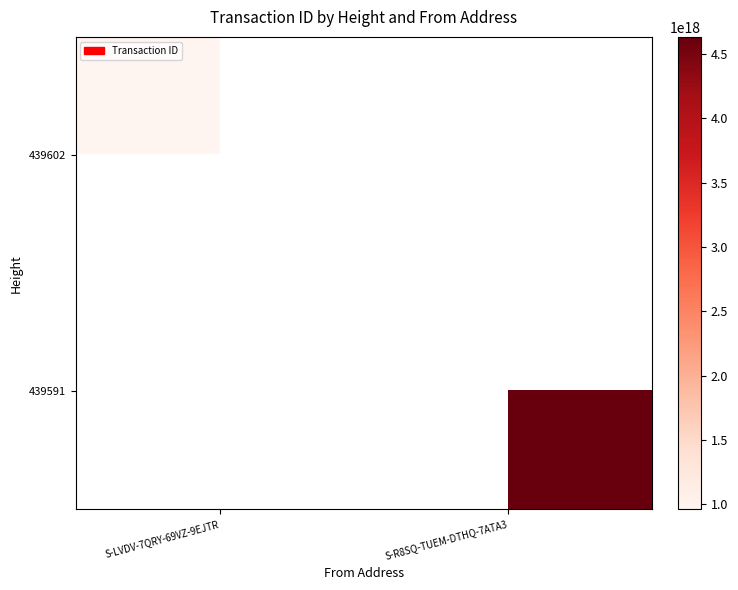

Which category has the lowest value in the 439591 series?

S-LVDV-7QRY-69VZ-9EJTR